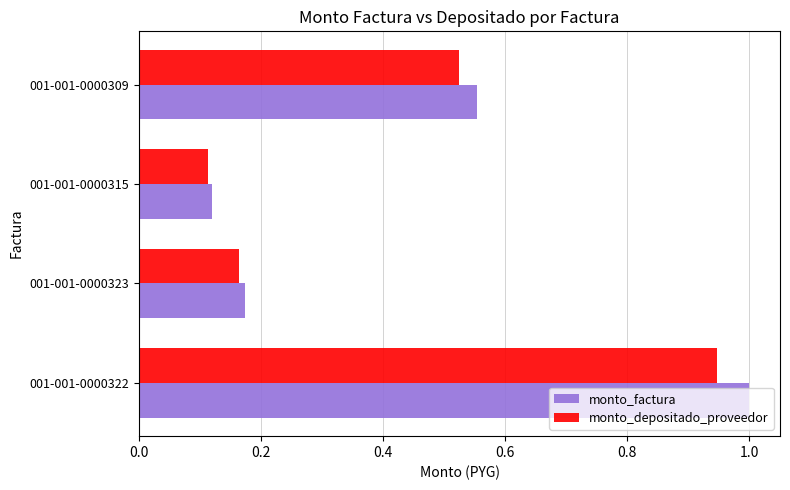

True or false: monto_factura has a value of 1.0 at 001-001-0000322.

True